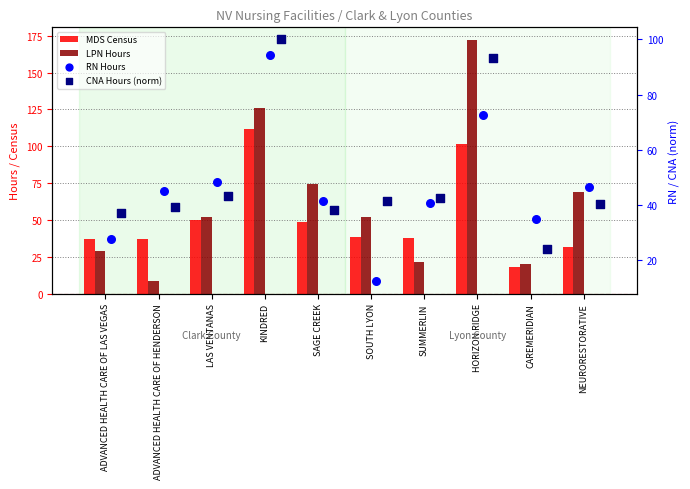

Is the value of MDS Census at ADVANCED HEALTH CARE OF LAS VEGAS greater than the value of RN Hours at NEURORESTORATIVE?

No